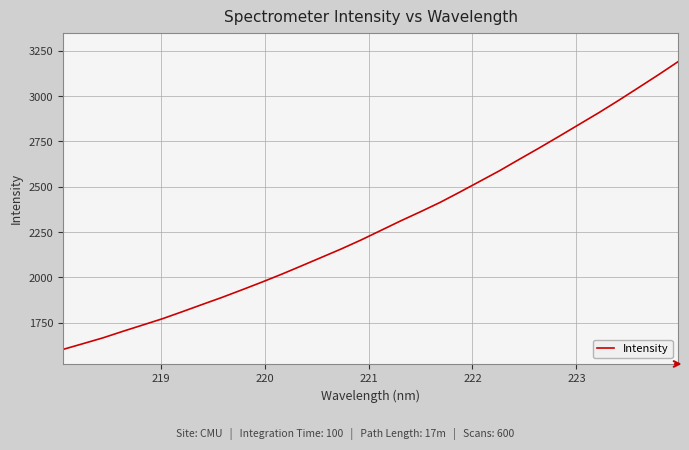

What is the greatest value displayed?

3190.3